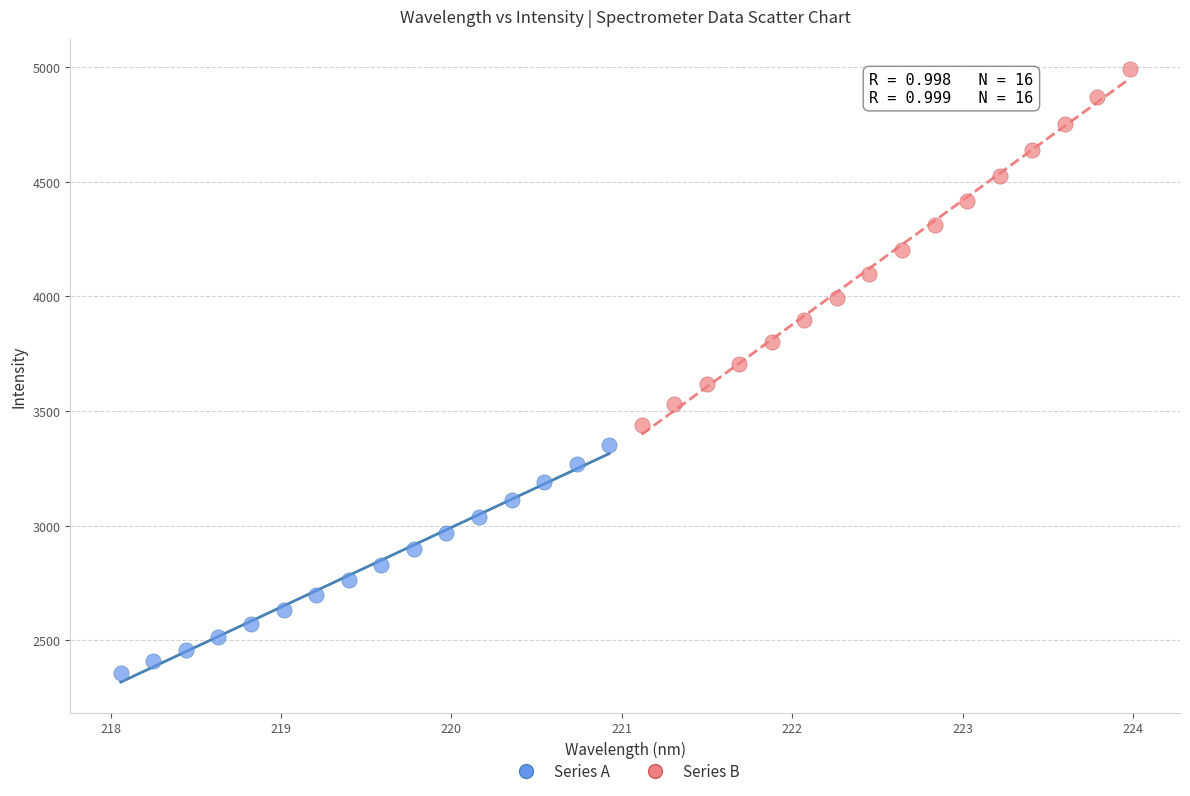

Which series contains the lowest Y value?

Series A